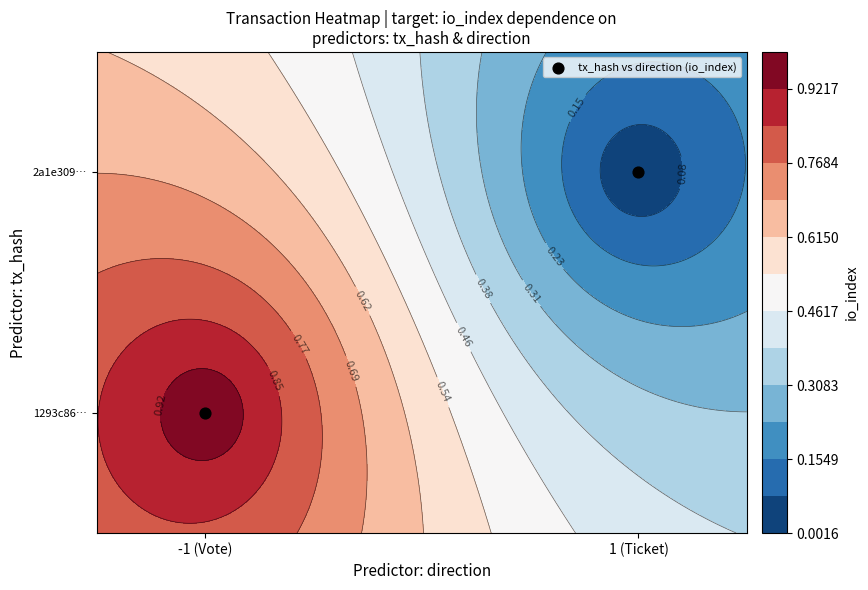

The value at 1 (Ticket) is 2. True or false?

False